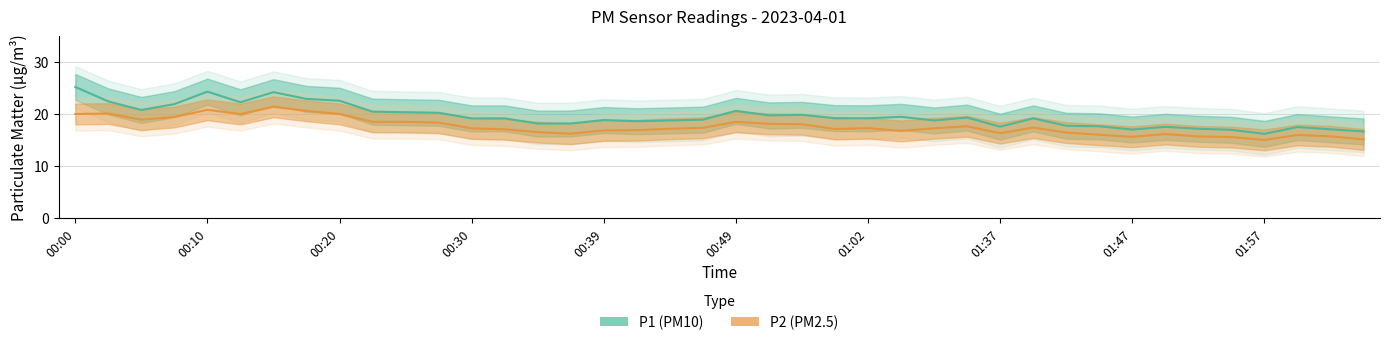

What is the total value across all series at 11?

38.6